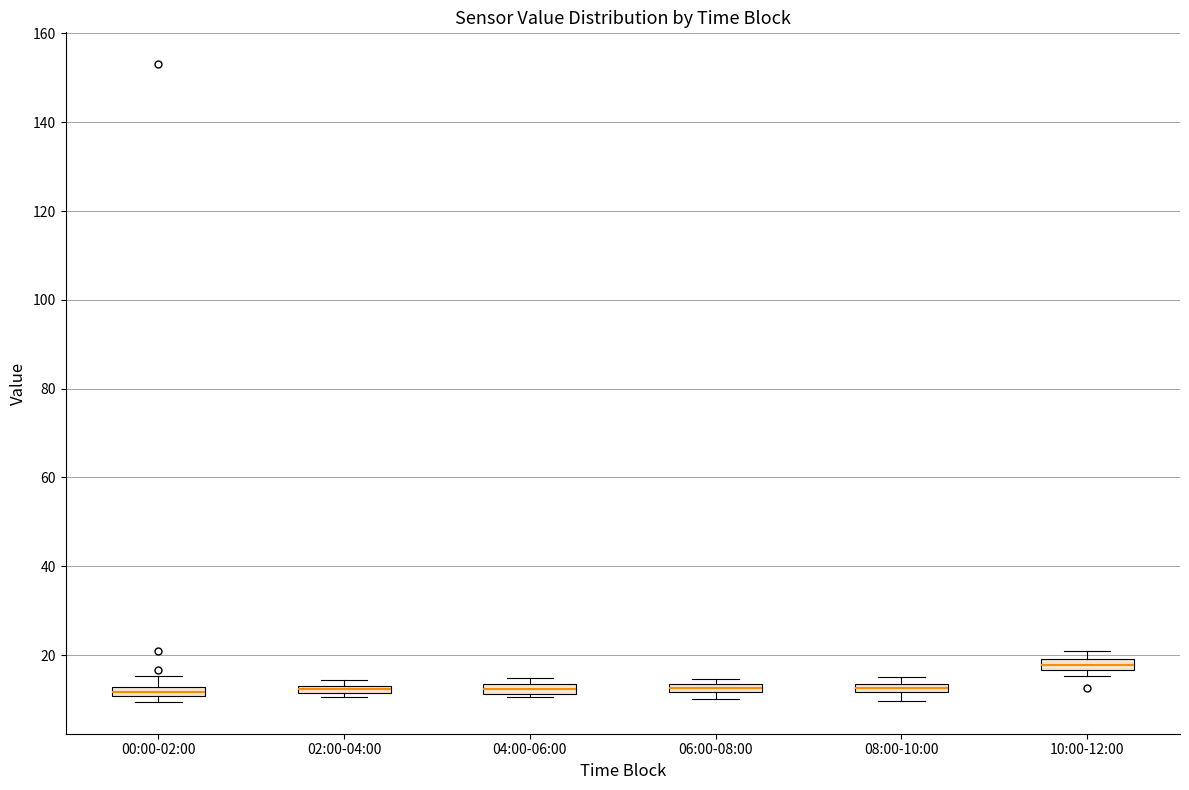

Which box's median line is the highest?

10:00-12:00